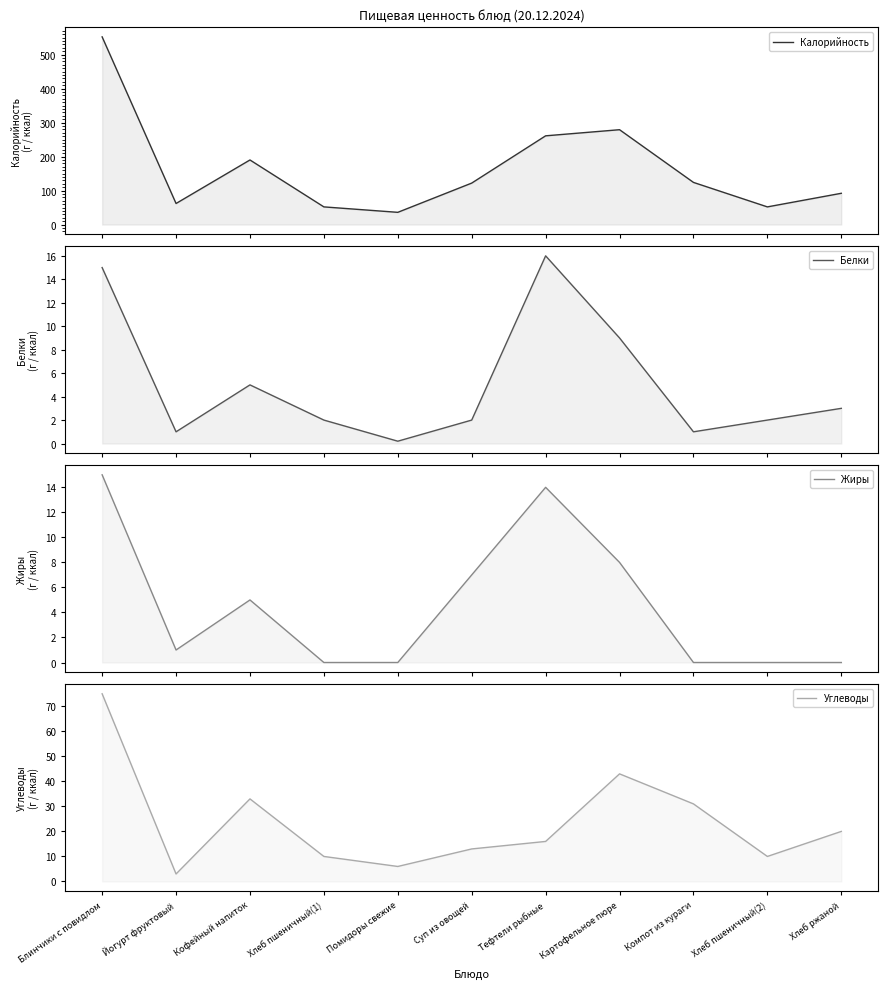

List the series in order of their peak value, lowest first.

Жиры, Белки, Углеводы, Калорийность